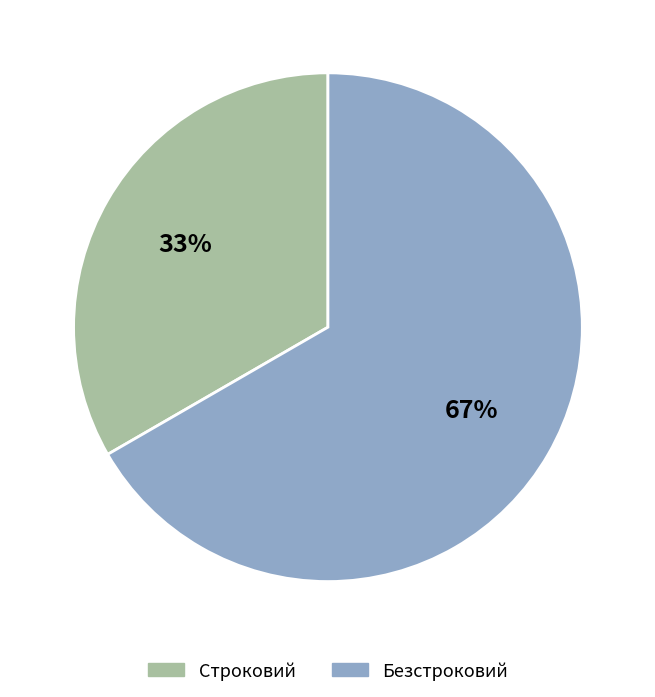

Which slice represents more than half of the pie?

Безстроковий